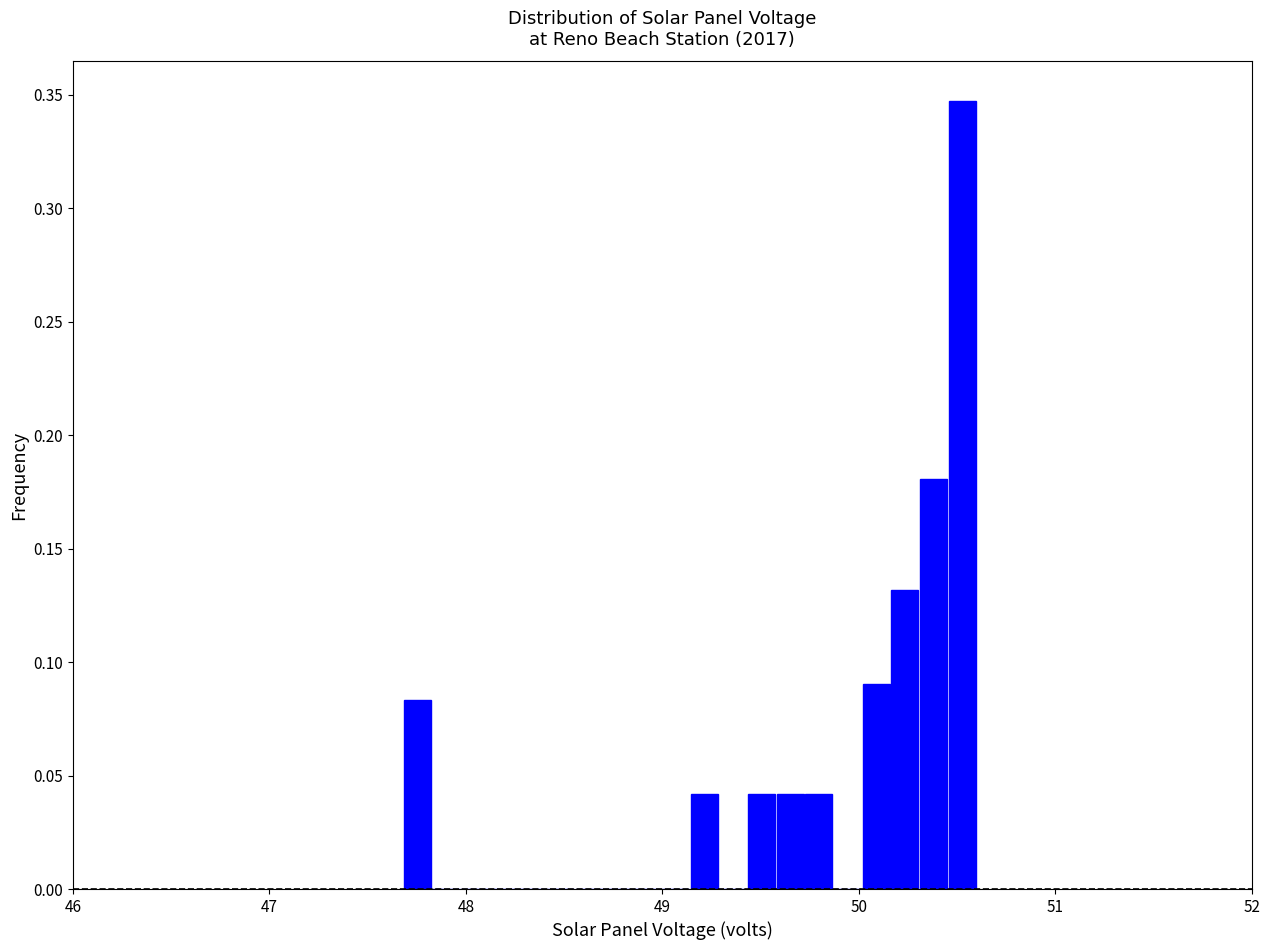

Around what value on the x-axis is the tallest bar? Give the approximate position of its centre, as read against the axis.

50.5